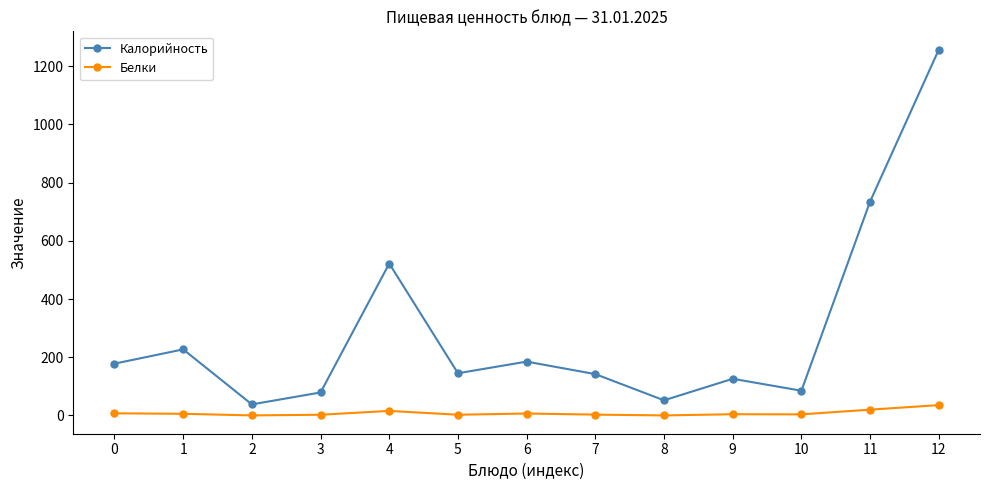

The Калорийность series shows 114.5 at 1. True or false?

False